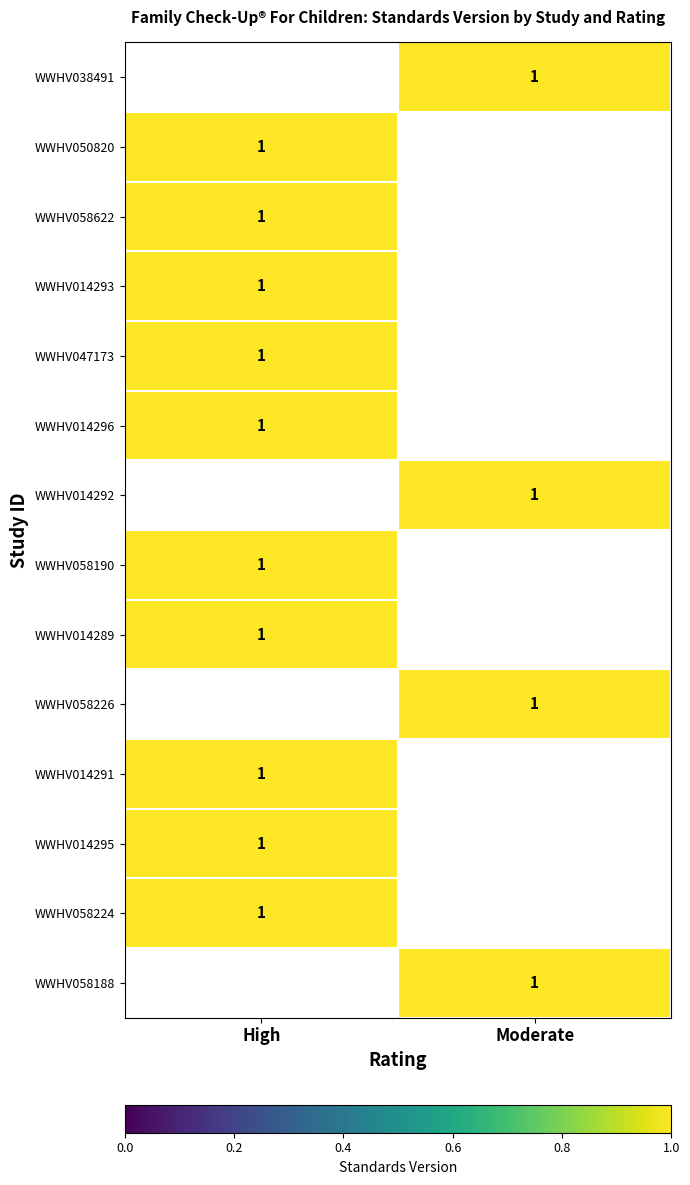

List the series in order of their overall mean, lowest first.

WWHV038491, WWHV050820, WWHV058622, WWHV014293, WWHV047173, WWHV014296, WWHV014292, WWHV058190, WWHV014289, WWHV058226, WWHV014291, WWHV014295, WWHV058224, WWHV058188